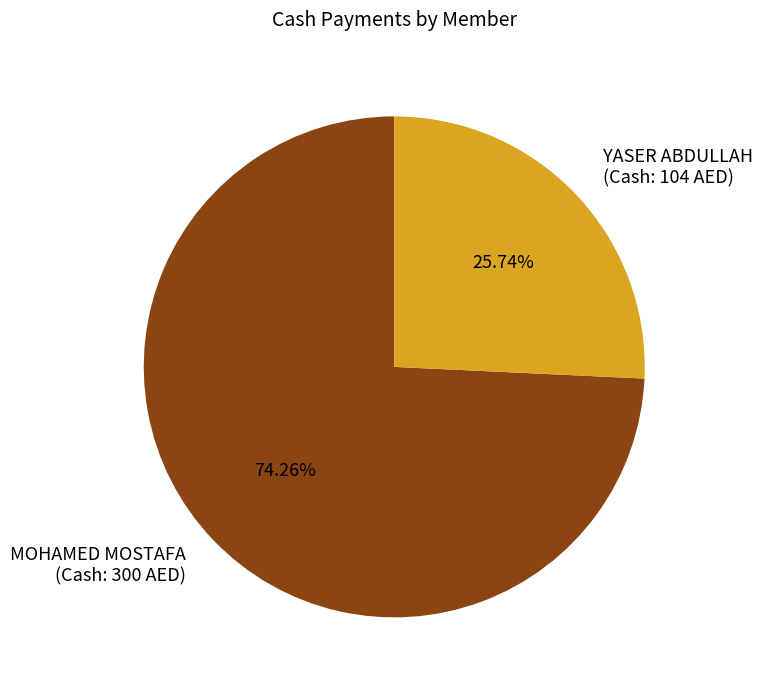

What is the ratio of the value at YASER ABDULLAH (Cash: 104 AED) to the value at MOHAMED MOSTAFA (Cash: 300 AED)?

0.3